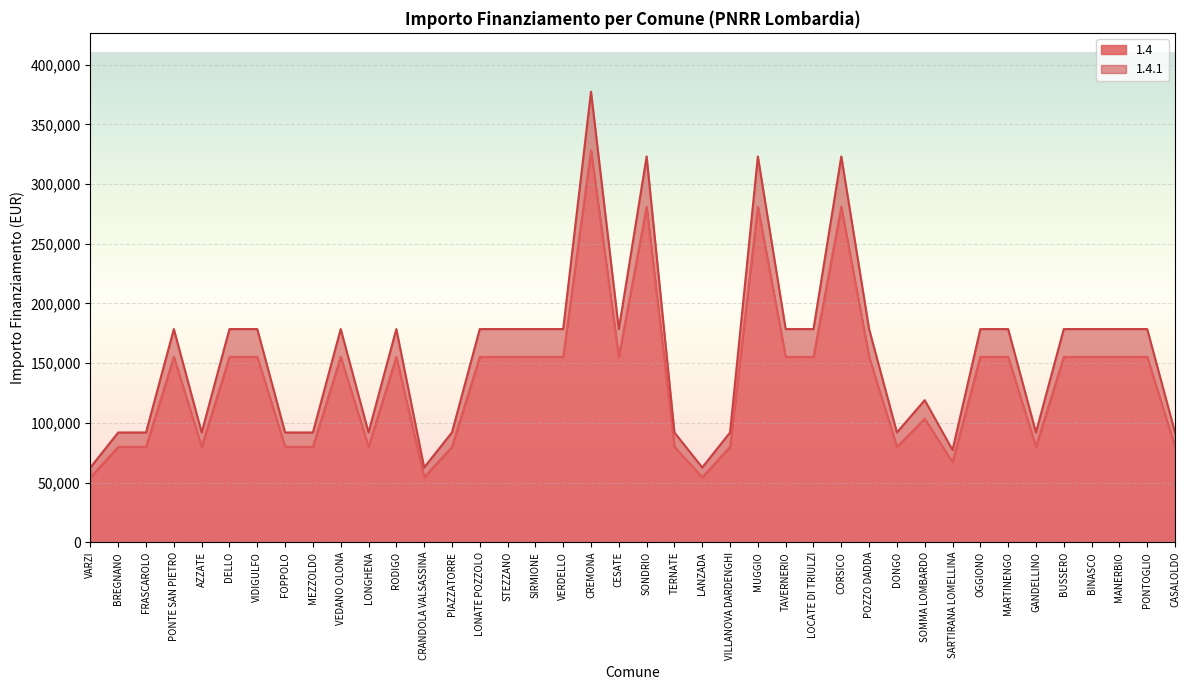

True or false: 1.4.1 and 1.4 cross at least once.

False